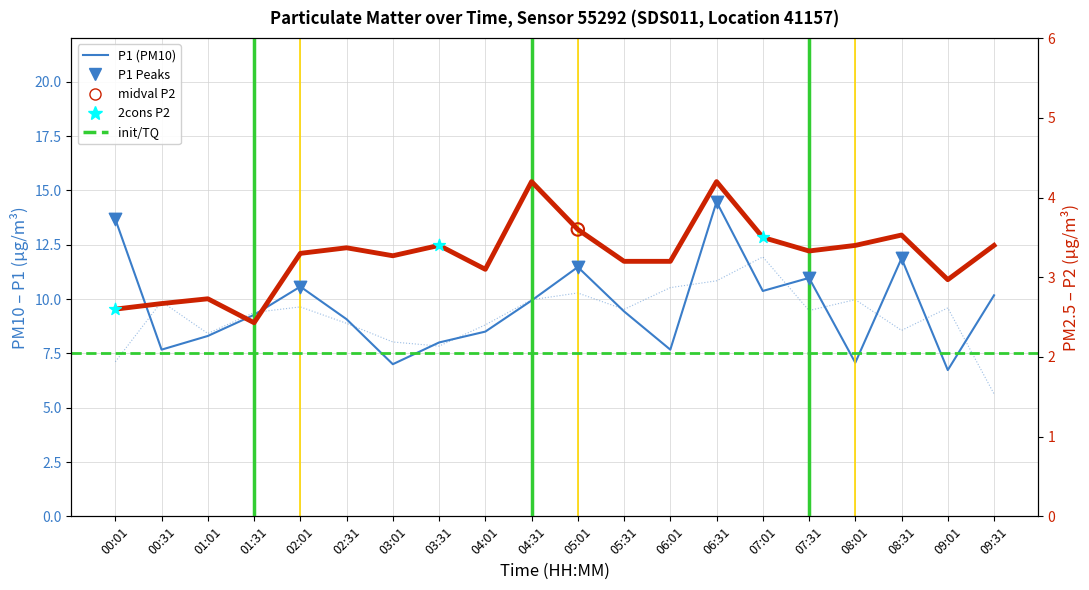

At how many categories does at least one series exceed 7?

18